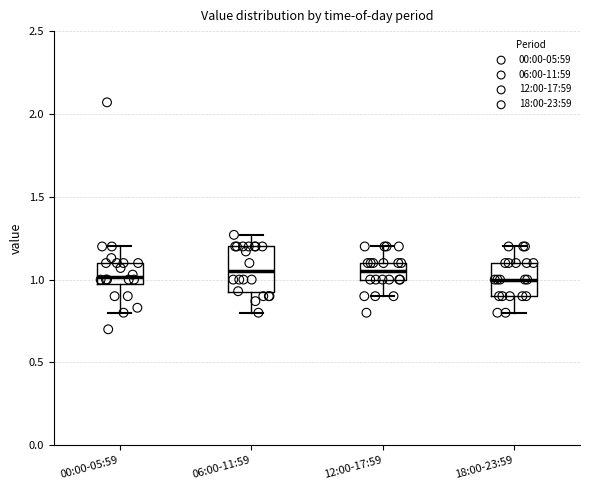

Where is the lower edge of the box for 18:00-23:59 on the y-axis? The values are not printed on the chart, so give them approximately, as read against the axis.

0.90